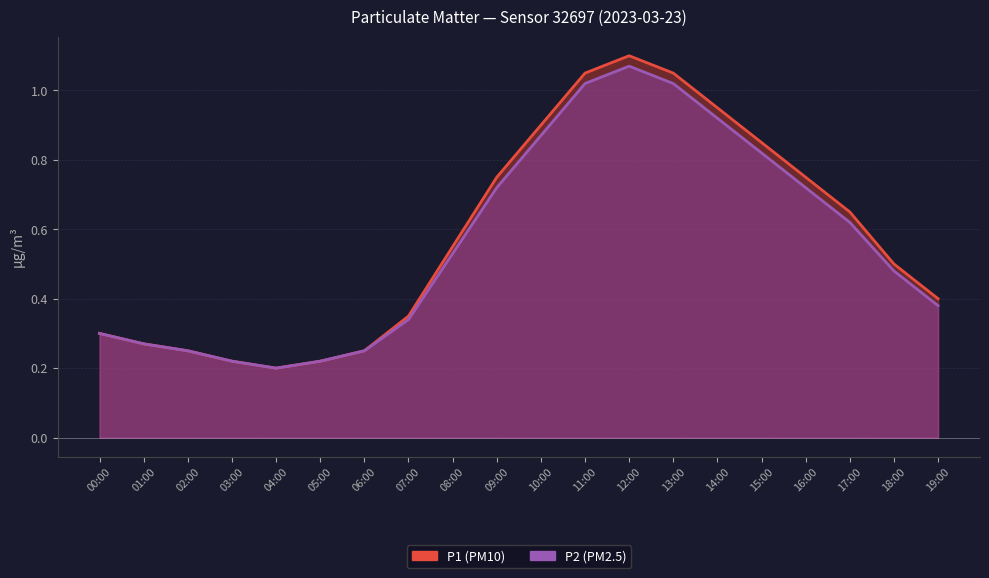

What is the value of the P2 point at the 5th from the left?

0.2